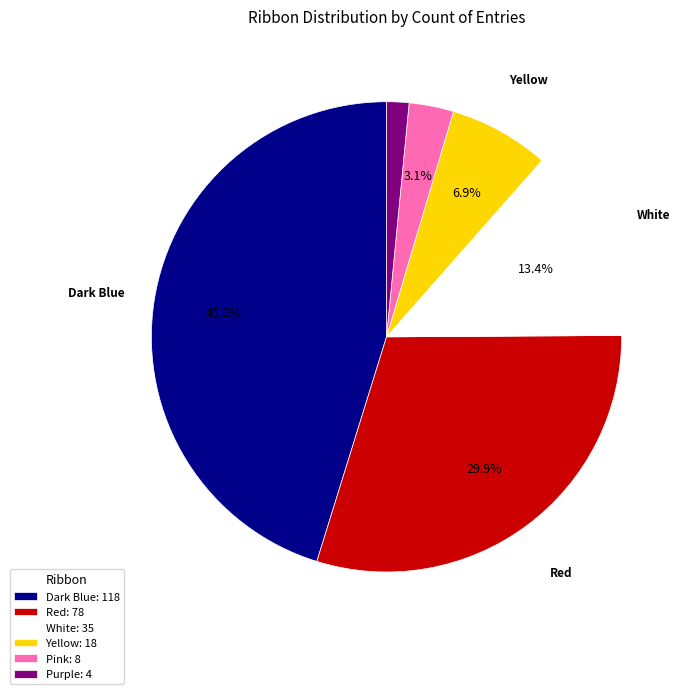

The Pink slice represents 13% of the pie. True or false?

False